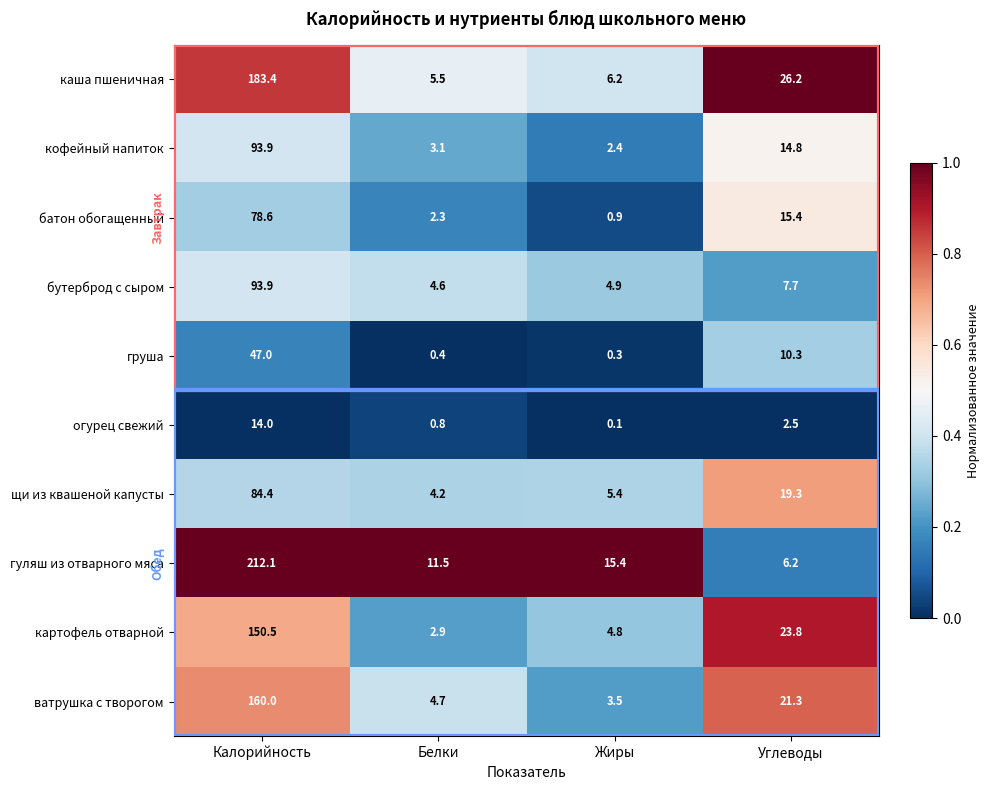

Rank the series at Углеводы from highest to lowest value.

каша пшеничная, картофель отварной, ватрушка с творогом, щи из квашеной капусты, батон обогащенный, кофейный напиток, груша, бутерброд с сыром, гуляш из отварного мяса, огурец свежий